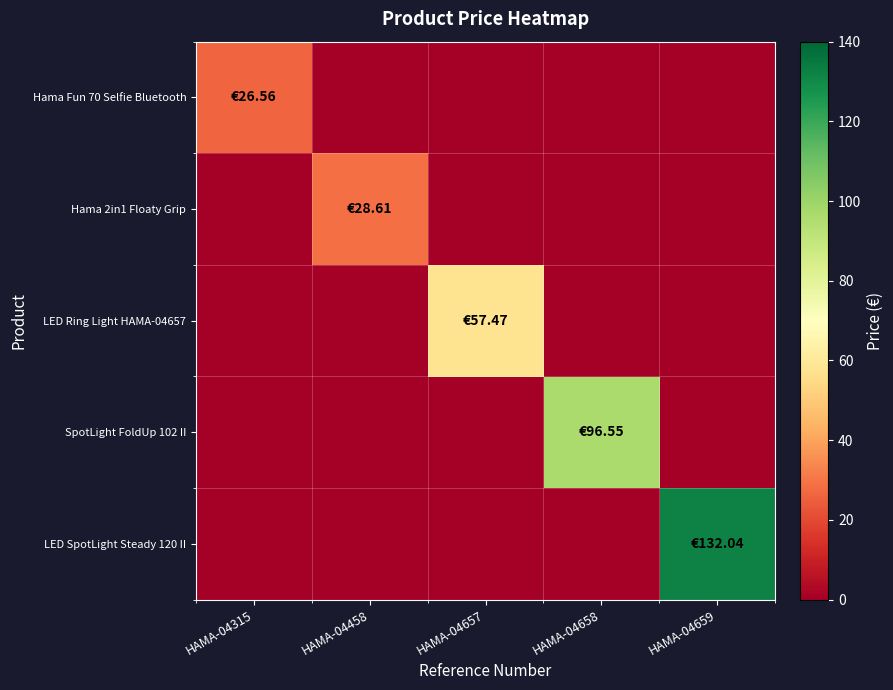

Which category has the lowest value across all series?

HAMA-04458